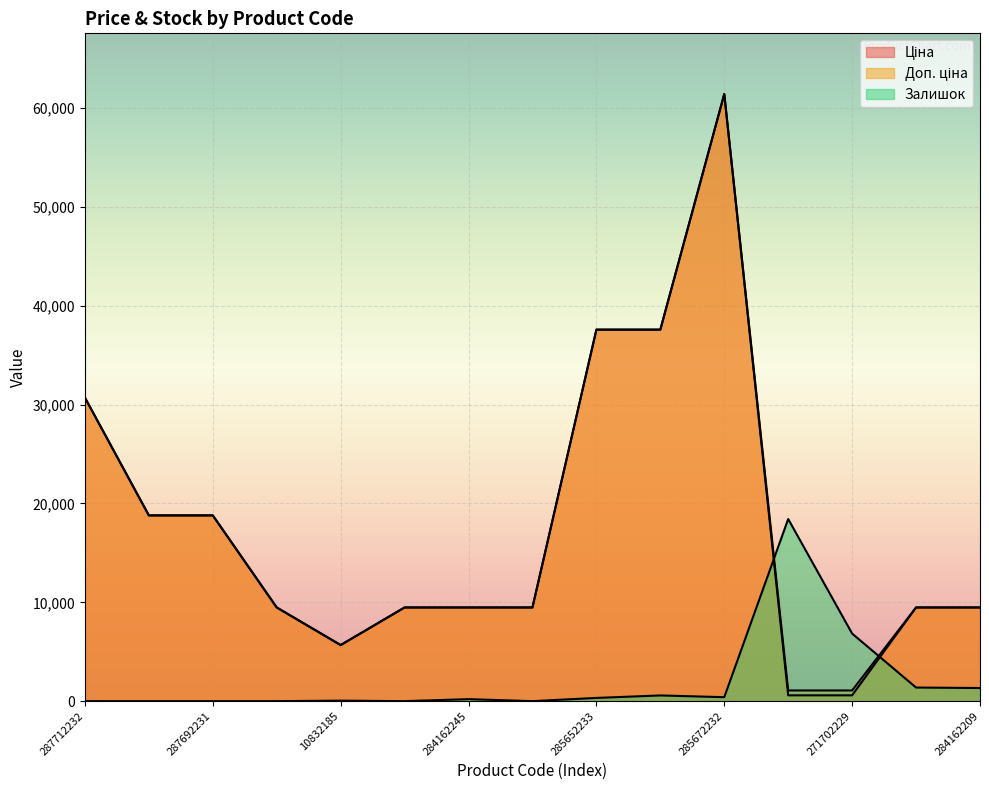

Reading left to right, transcribe all the data shown in this chart.

Ціна: 287712232=30717.1	287692233=18796.8	287692231=18796.8	284162248=9480.1	10832185=5673.8	284162246=9480.1	284162245=9480.1	284162244=9480.1	285652233=37593.6	285652231=37593.6	285672232=61434.3	271702230=589.9	271702229=589.9	284162210=9480.1	284162209=9480.1
Доп. ціна: 287712232=30717.1	287692233=18796.8	287692231=18796.8	284162248=9480.1	10832185=5673.8	284162246=9480.1	284162245=9480.1	284162244=9480.1	285652233=37593.6	285652231=37593.6	285672232=61434.3	271702230=1081.7	271702229=1081.7	284162210=9480.1	284162209=9480.1
Залишок: 287712232=0.0	287692233=0.0	287692231=0.0	284162248=0.0	10832185=50.1	284162246=0.0	284162245=200.3	284162244=0.0	285652233=325.5	285652231=575.9	285672232=400.7	271702230=18430.3	271702229=6836.2	284162210=1377.3	284162209=1327.2